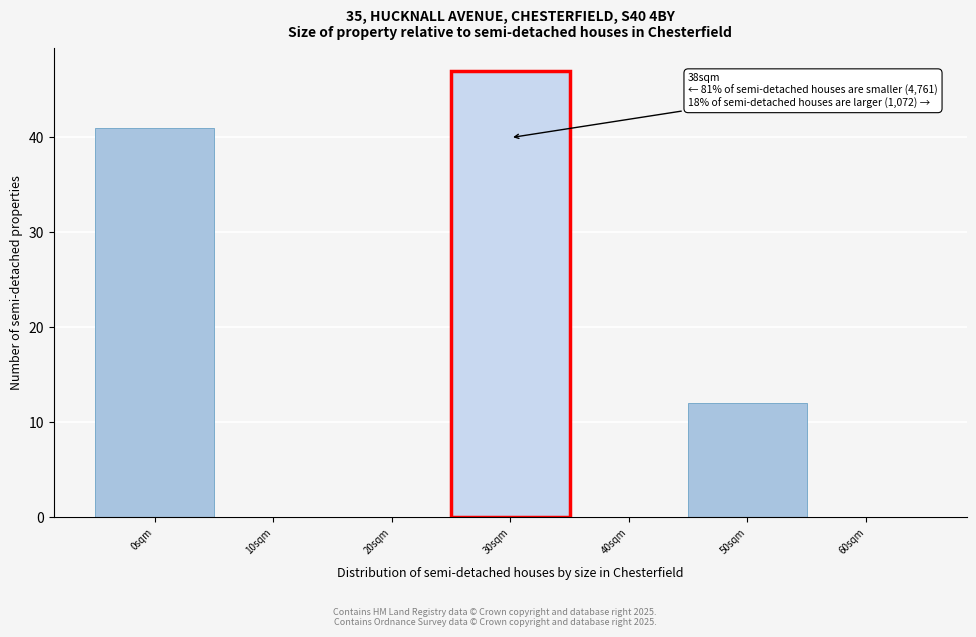

Reading left to right, extract all data points from this chart.

0sqm=41	10sqm=0	20sqm=0	30sqm=47	40sqm=0	50sqm=12	60sqm=0